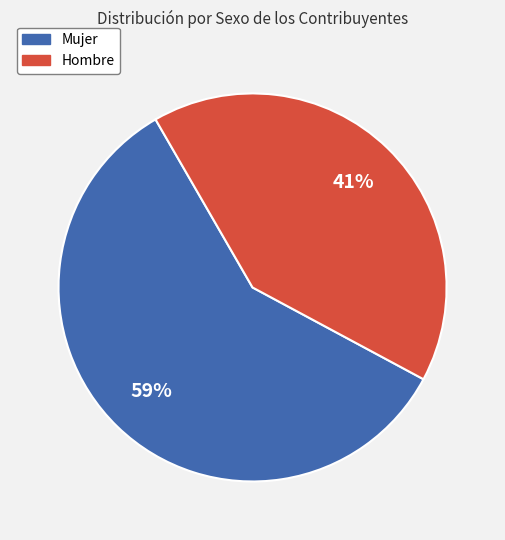

Approximately how many times larger is the value at Mujer compared to Hombre?

1.4